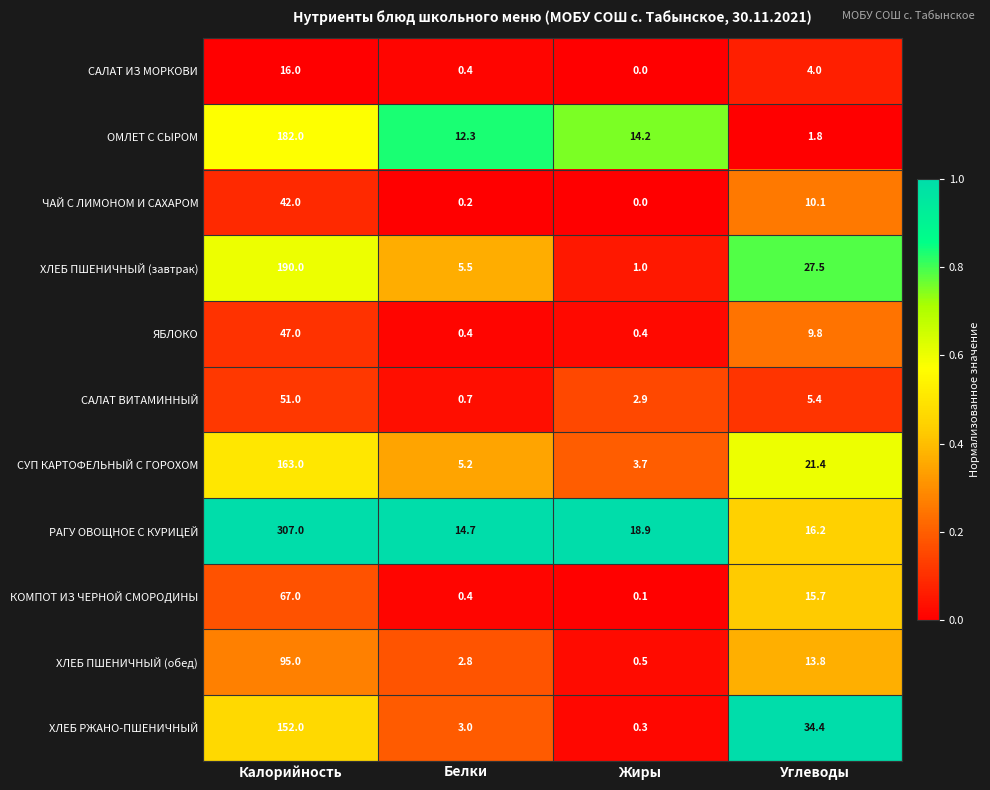

List the labels in order of САЛАТ ВИТАМИННЫЙ value, largest first.

Калорийность, Углеводы, Жиры, Белки